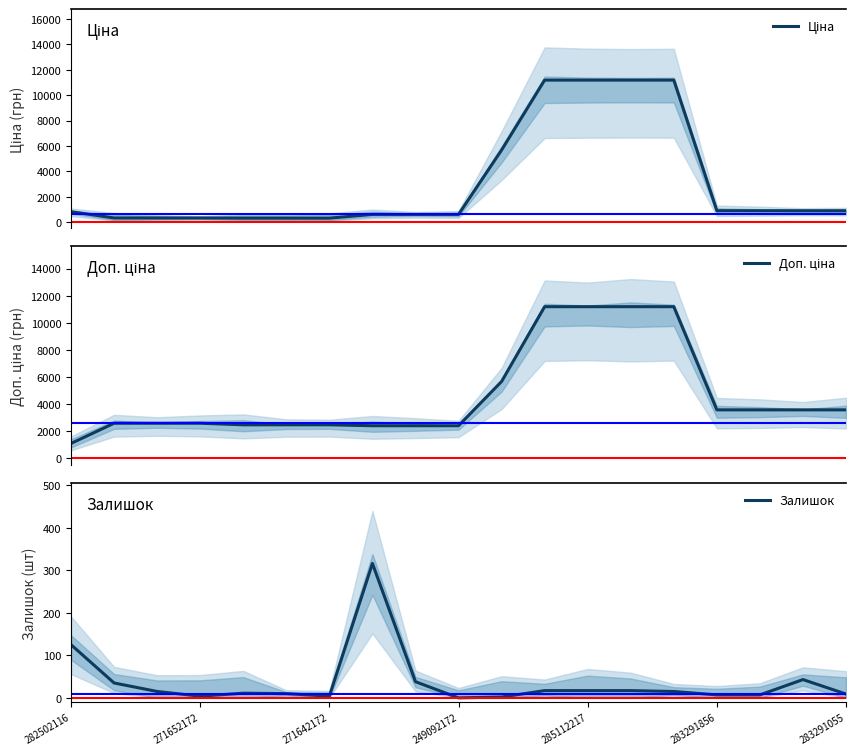

What is the highest value of the Залишок series?

316